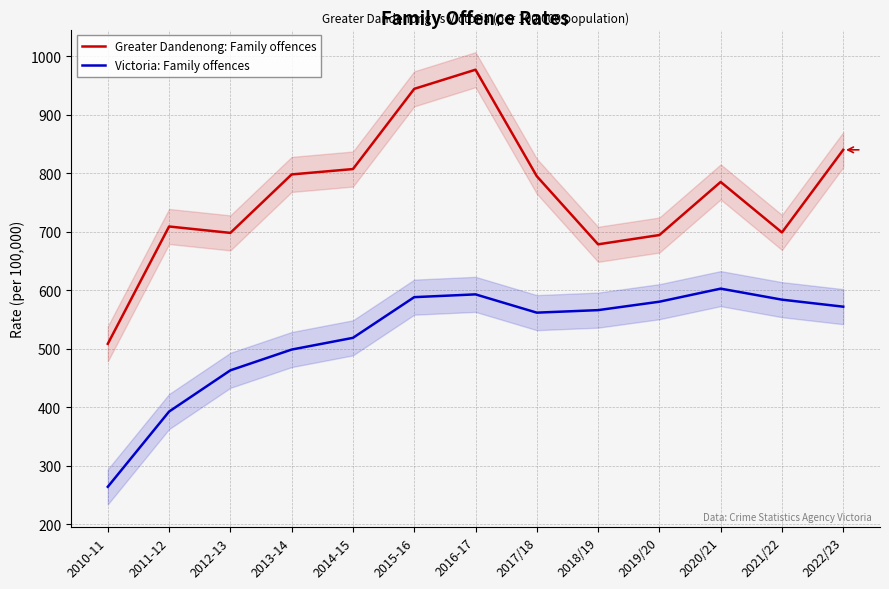

True or false: Victoria: Family offences and Greater Dandenong: Family offences intersect in this chart.

False